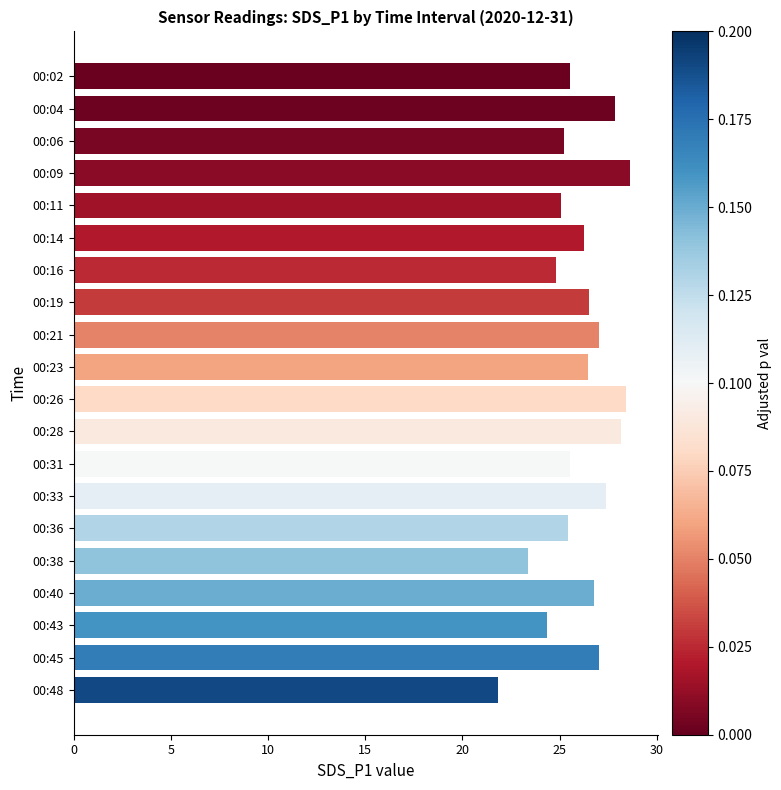

What is the value of the 16th bar from the top?

23.4